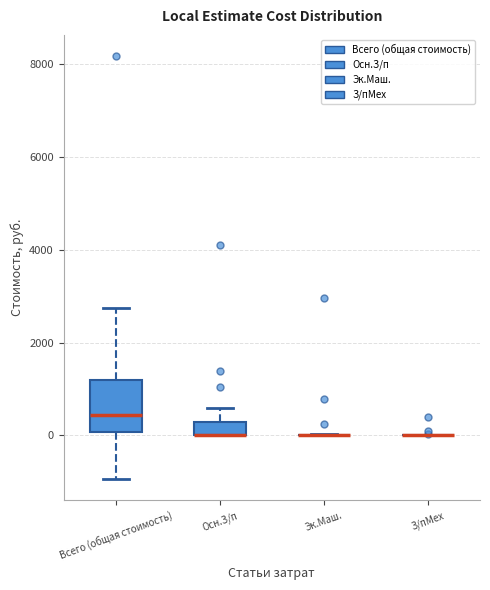

Comparing the boxes themselves (not the whiskers), which one is the tallest?

Всего (общая стоимость)